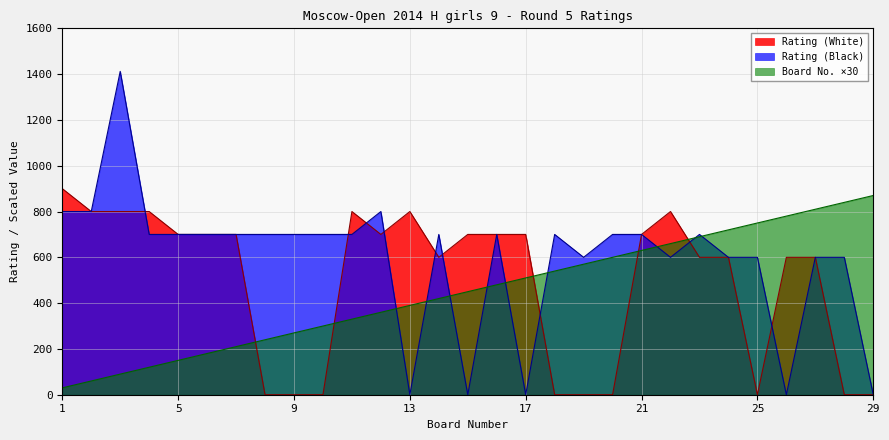

How many intersections are there between Rating (White) and Rating (Black)?

9